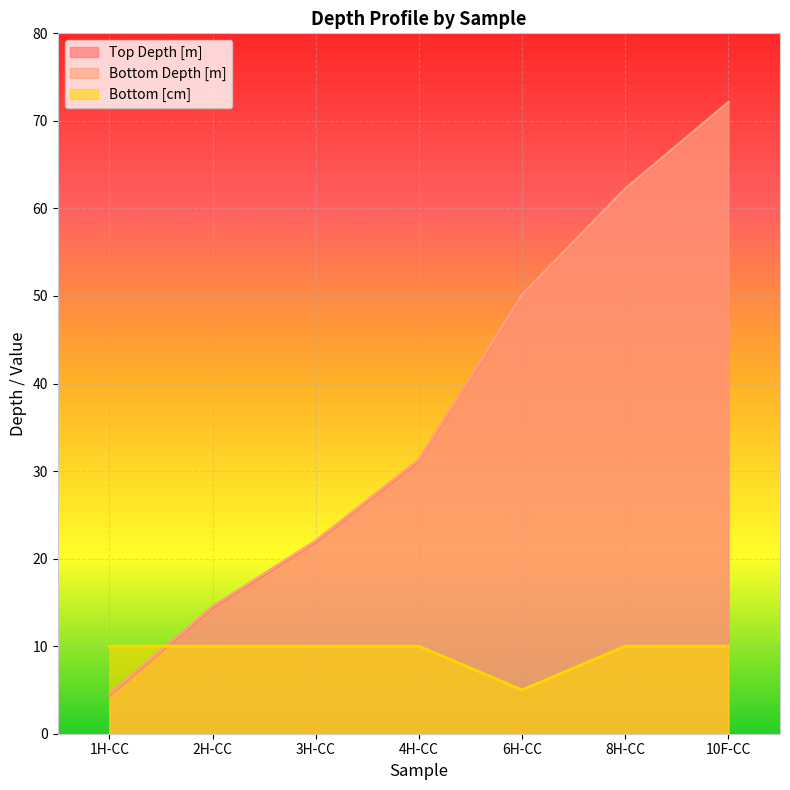

What is the label of the 4th point from the left?

4H-CC